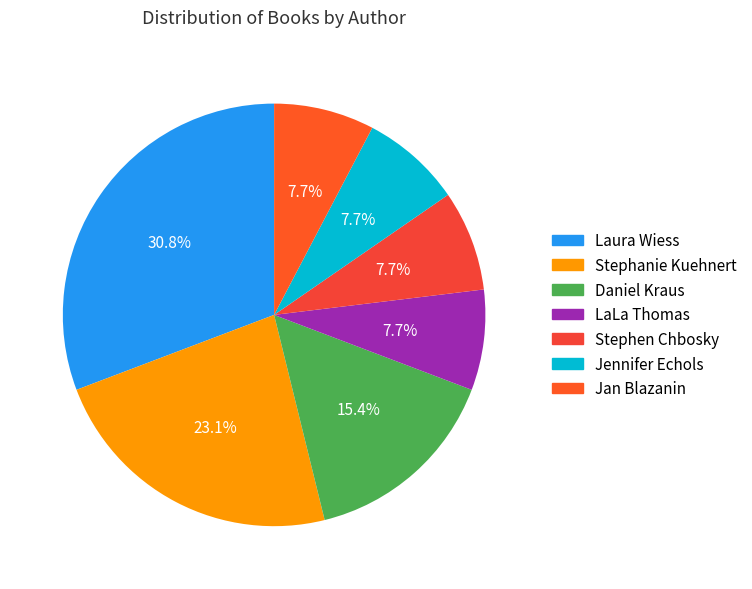

Count the number of slices in the pie.

7